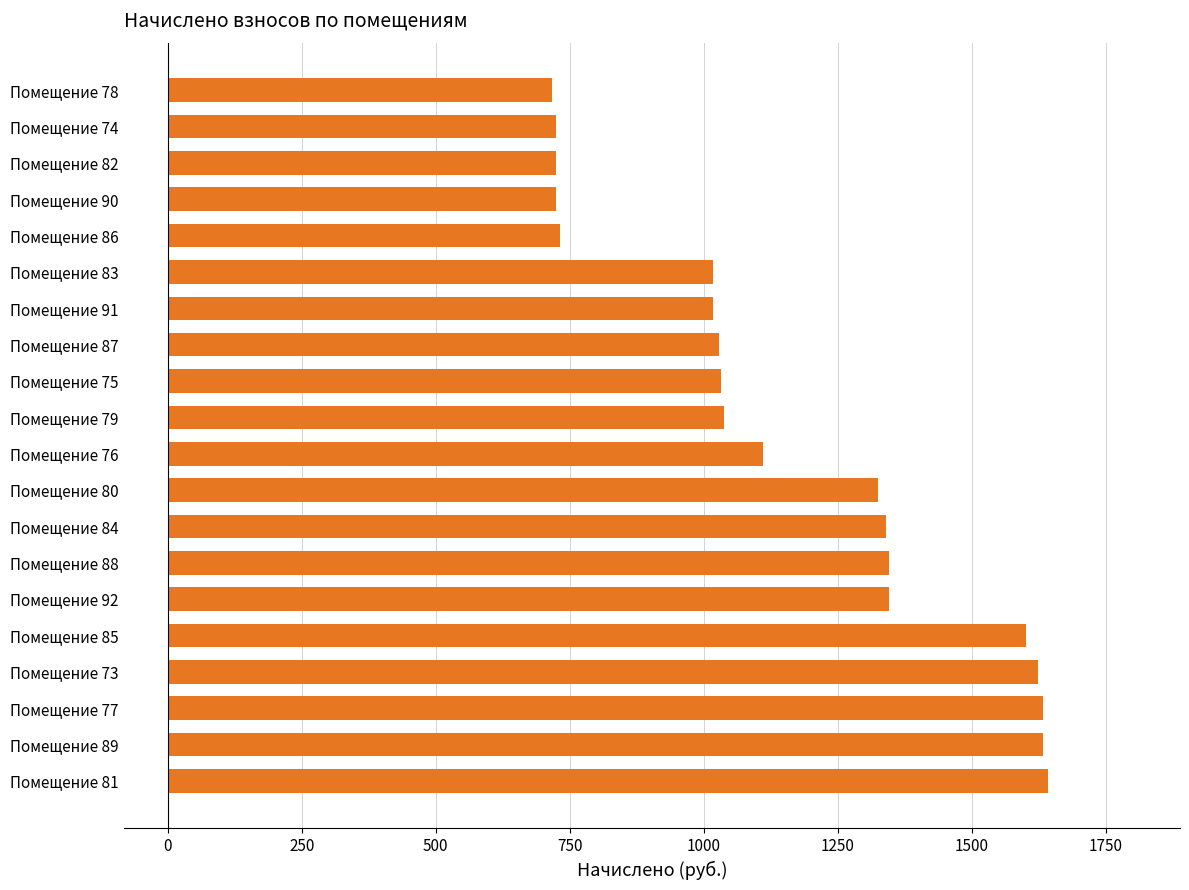

Count the number of values greater than 1110.

10